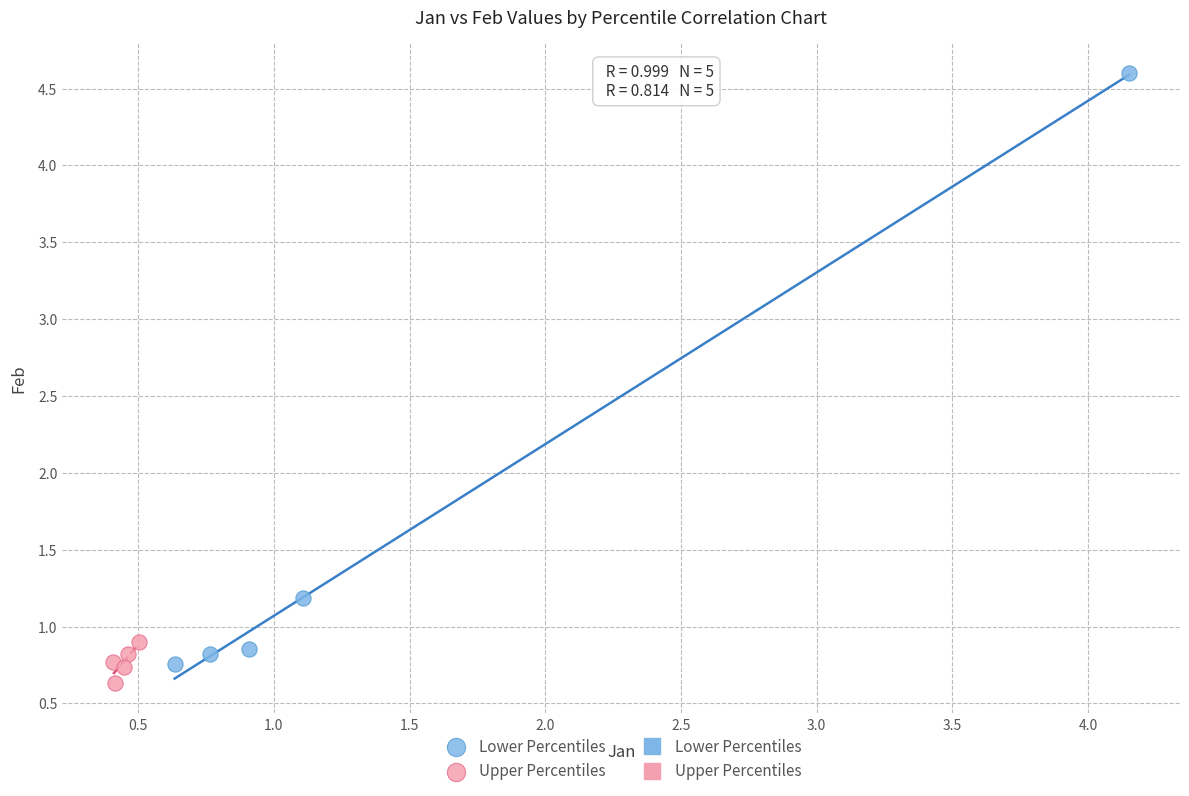

Which series has the widest spread of Y values?

Lower Percentiles